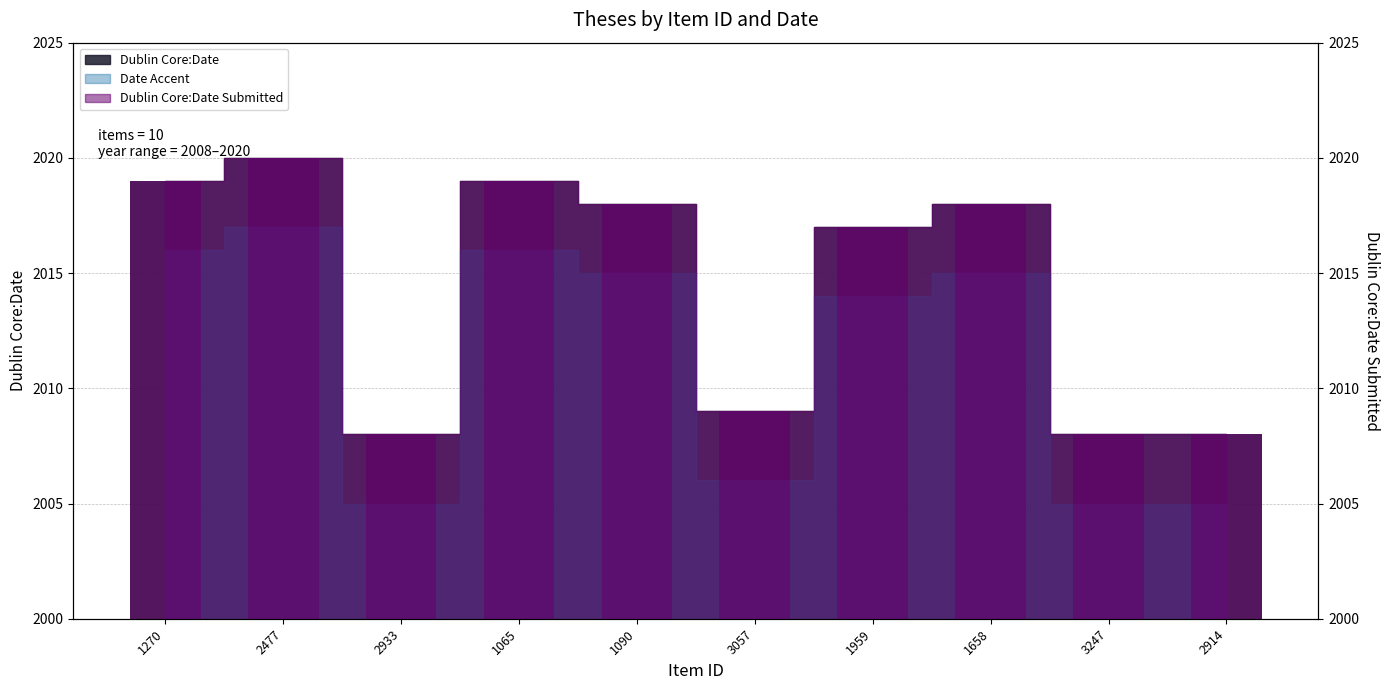

What is the approximate value of Dublin Core:Date at 2914, to the nearest 5?

2010